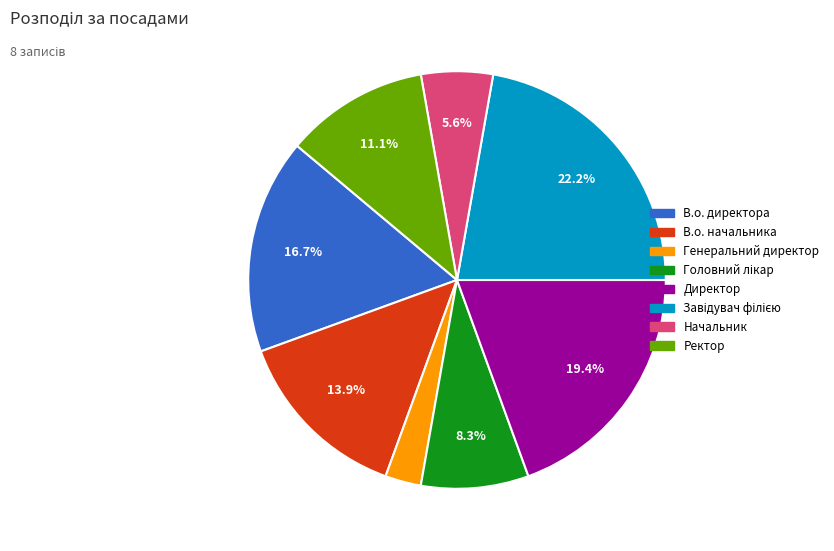

How many slices are in this pie chart?

8